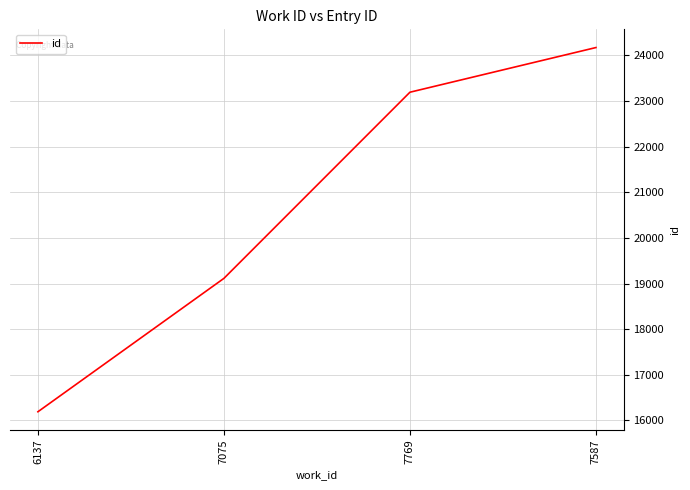

What is the maximum value shown in the chart?

24171